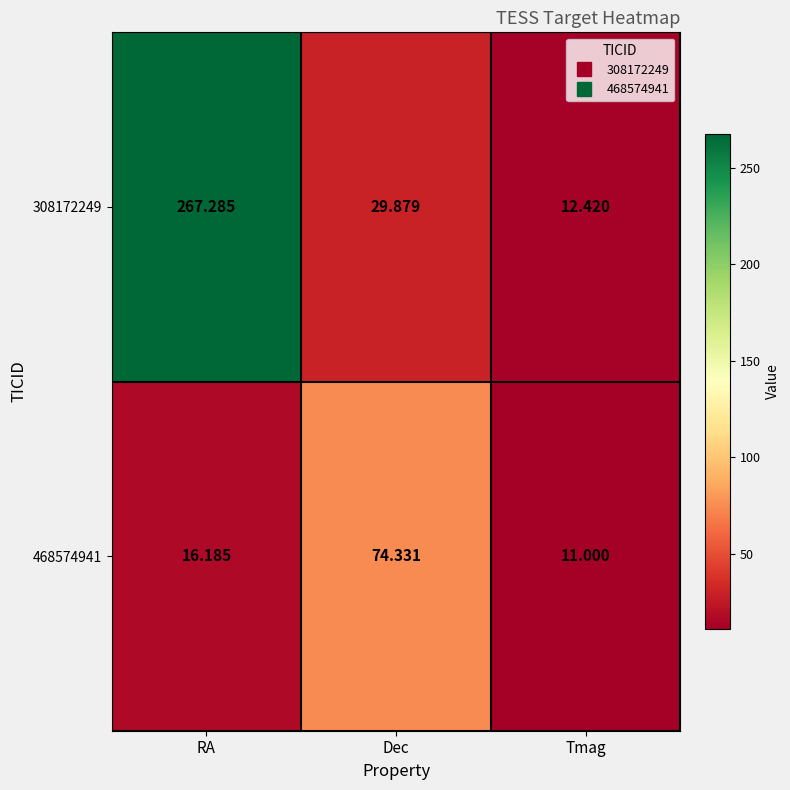

At which category is the sum across all series the highest?

RA